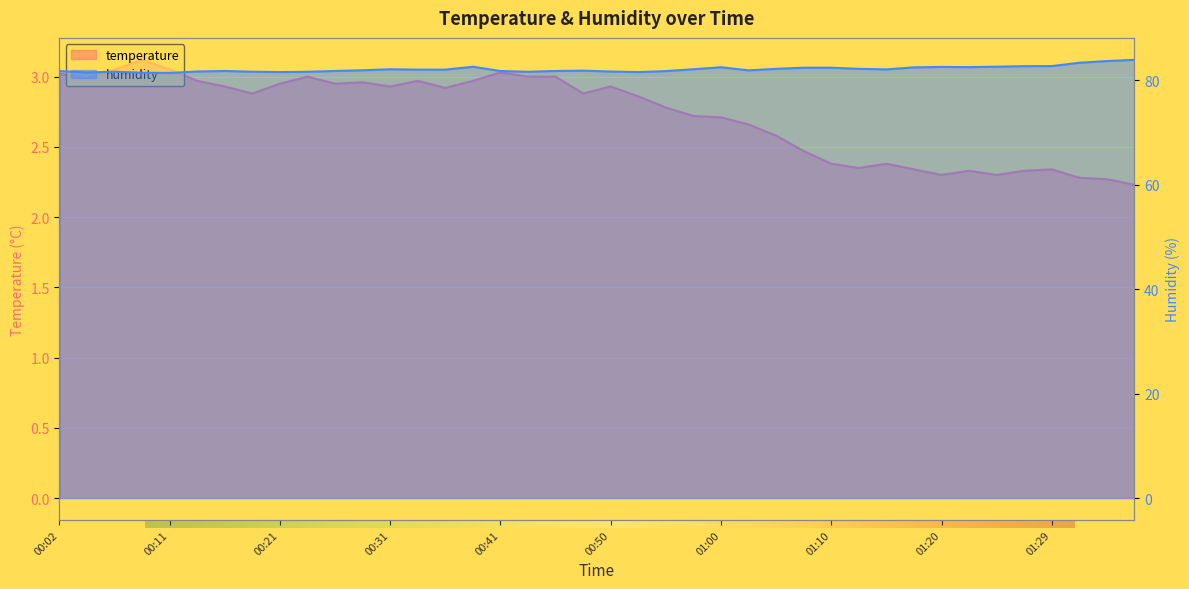

True or false: humidity and temperature cross at least once.

False